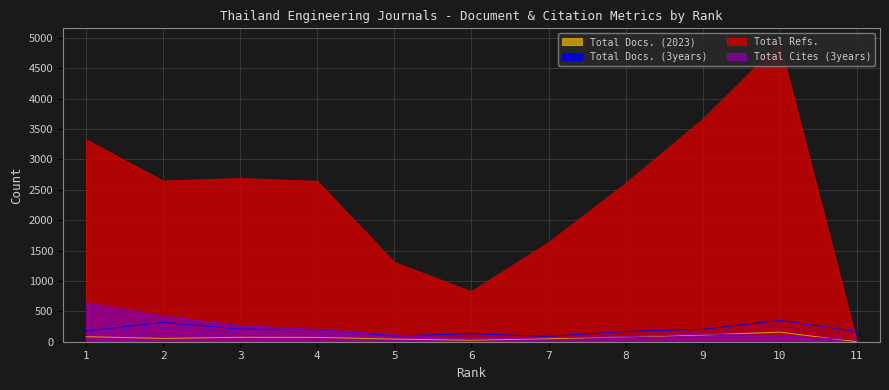

At which category does Total Docs. (2023) reach its first local valley?

2